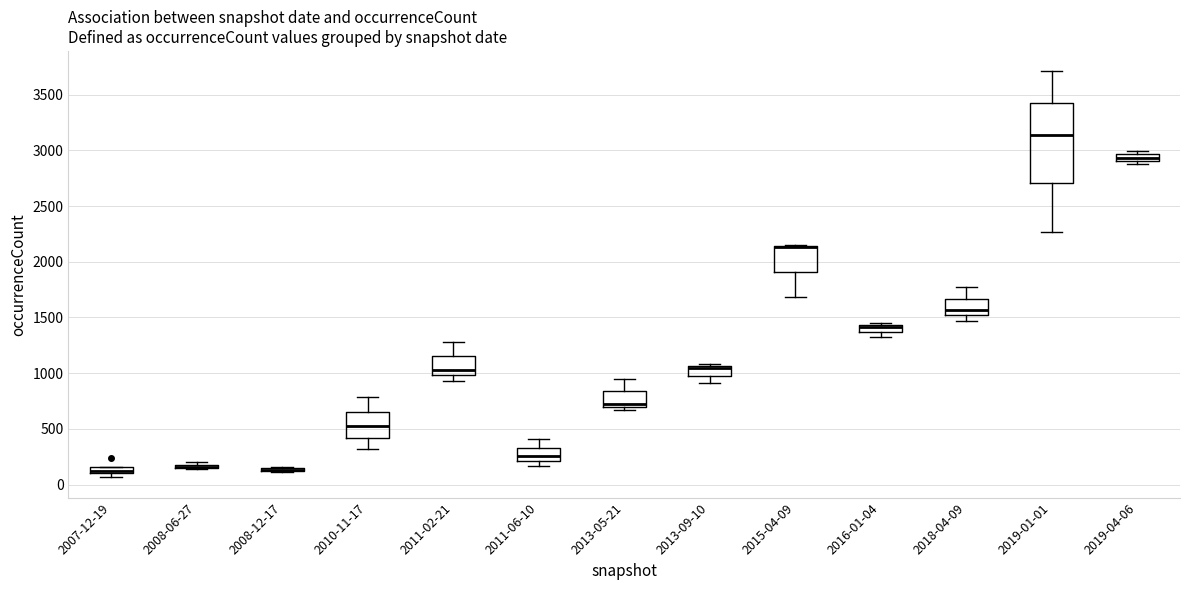

Comparing the boxes themselves (not the whiskers), which one is the tallest?

2019-01-01